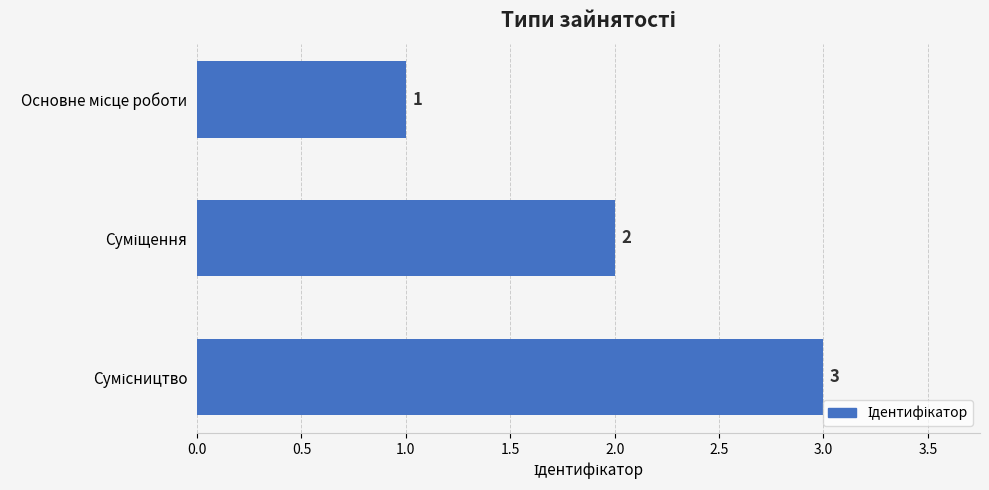

Count the values in the range 1 to 3.

3